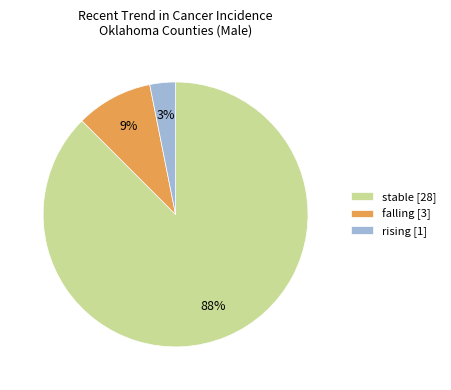

To the nearest percent, what is the average slice percentage?

33%